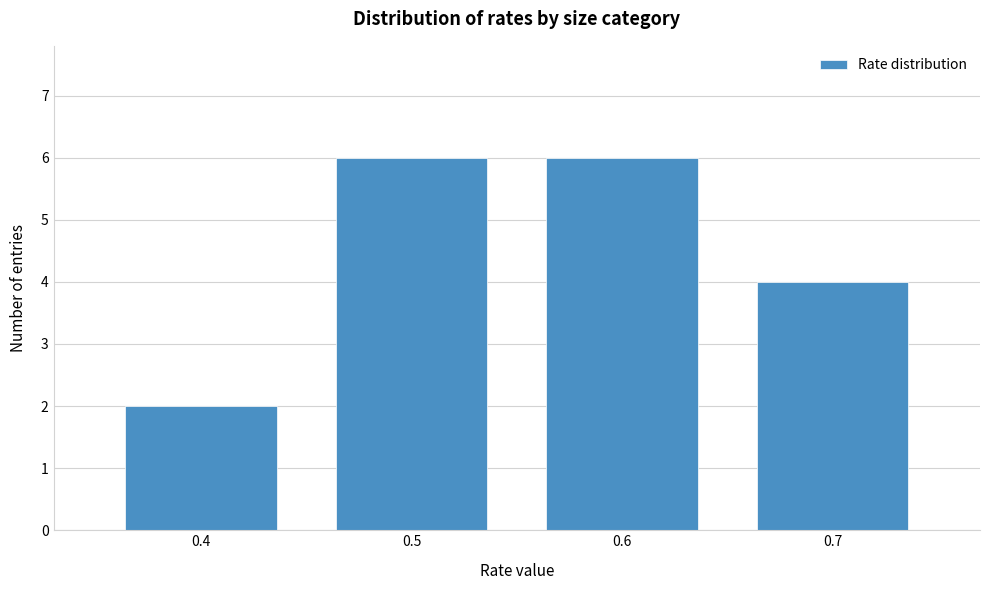

Reading left to right, transcribe this chart: for each bar, give the range it covers on the x-axis and its height. The values are not printed on the chart, so give them approximately, as read against the axis.

0.35 to 0.45: 2
0.45 to 0.55: 6
0.55 to 0.65: 6
0.65 to 0.75: 4